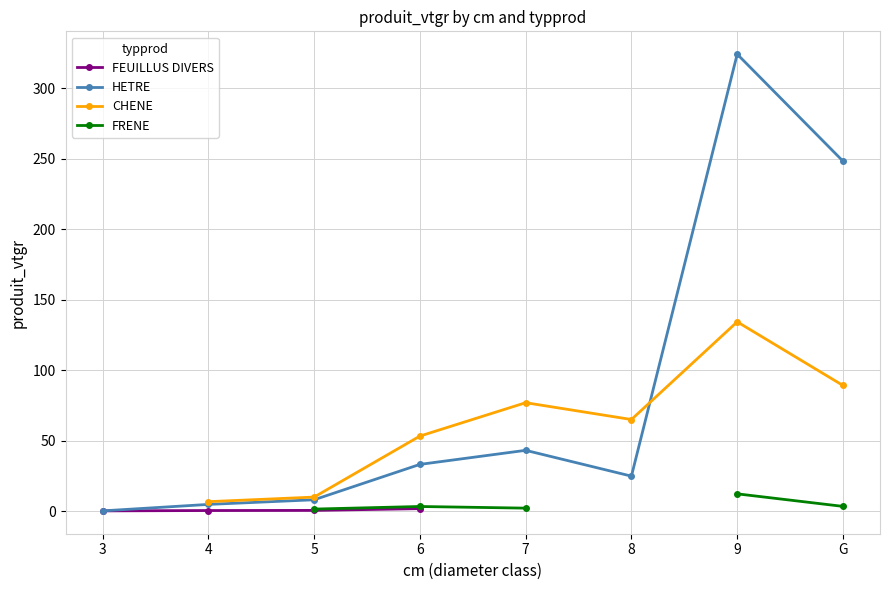

What is the highest value of the HETRE series?

324.1